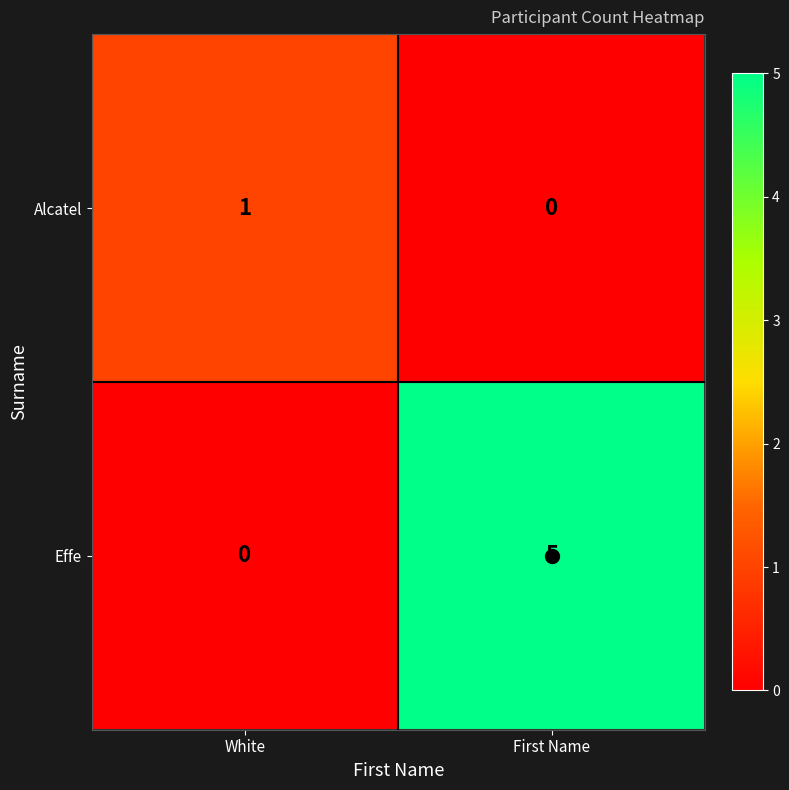

Which series has the widest spread of values?

Effe